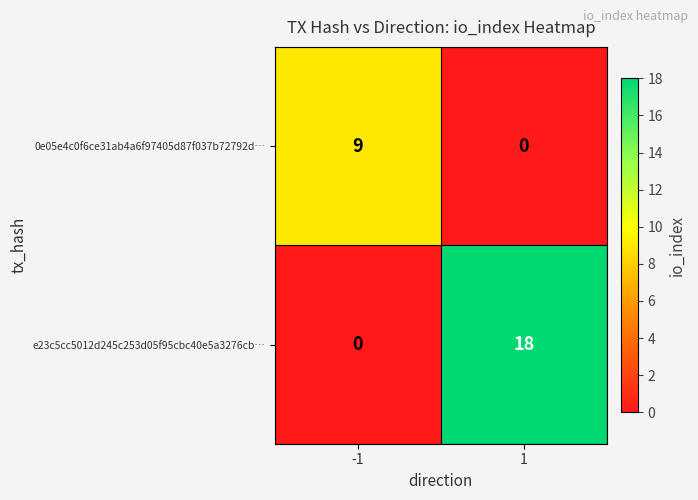

Which series has the widest spread of values?

e23c5cc5012d245c253d05f95cbc40e5a3276cb…